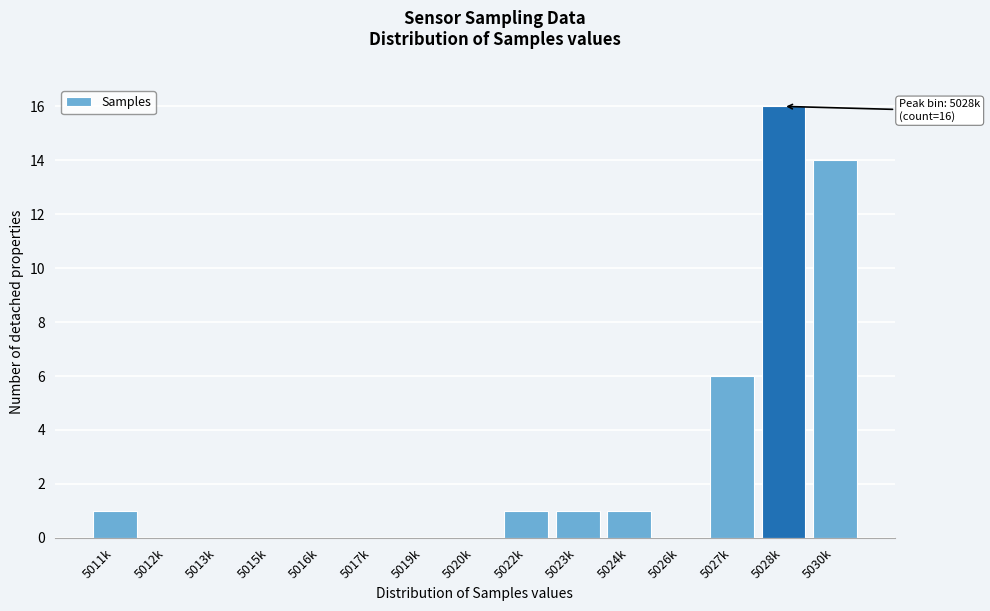

Reading left to right, transcribe all the data shown in this chart.

5011k=1	5012k=0	5013k=0	5015k=0	5016k=0	5017k=0	5019k=0	5020k=0	5022k=1	5023k=1	5024k=1	5026k=0	5027k=6	5028k=16	5030k=14